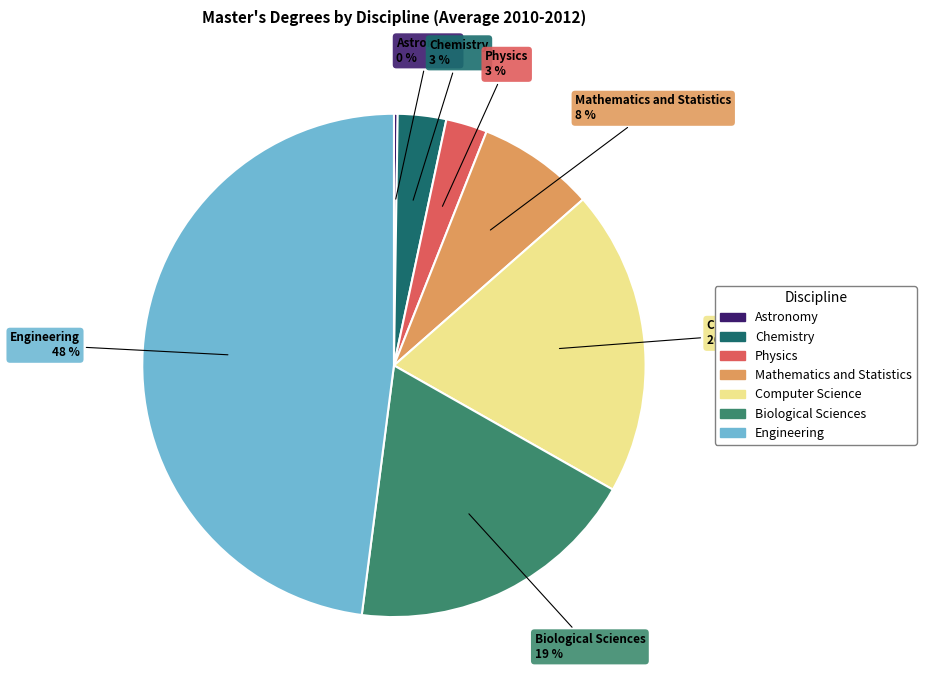

Does any single category account for the majority?

No